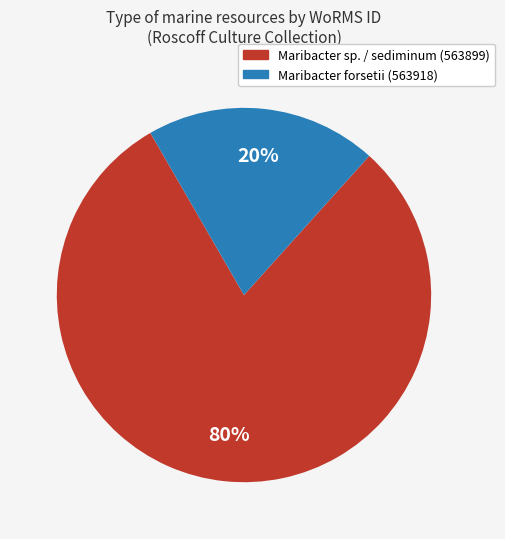

How many slices are in this pie chart?

2